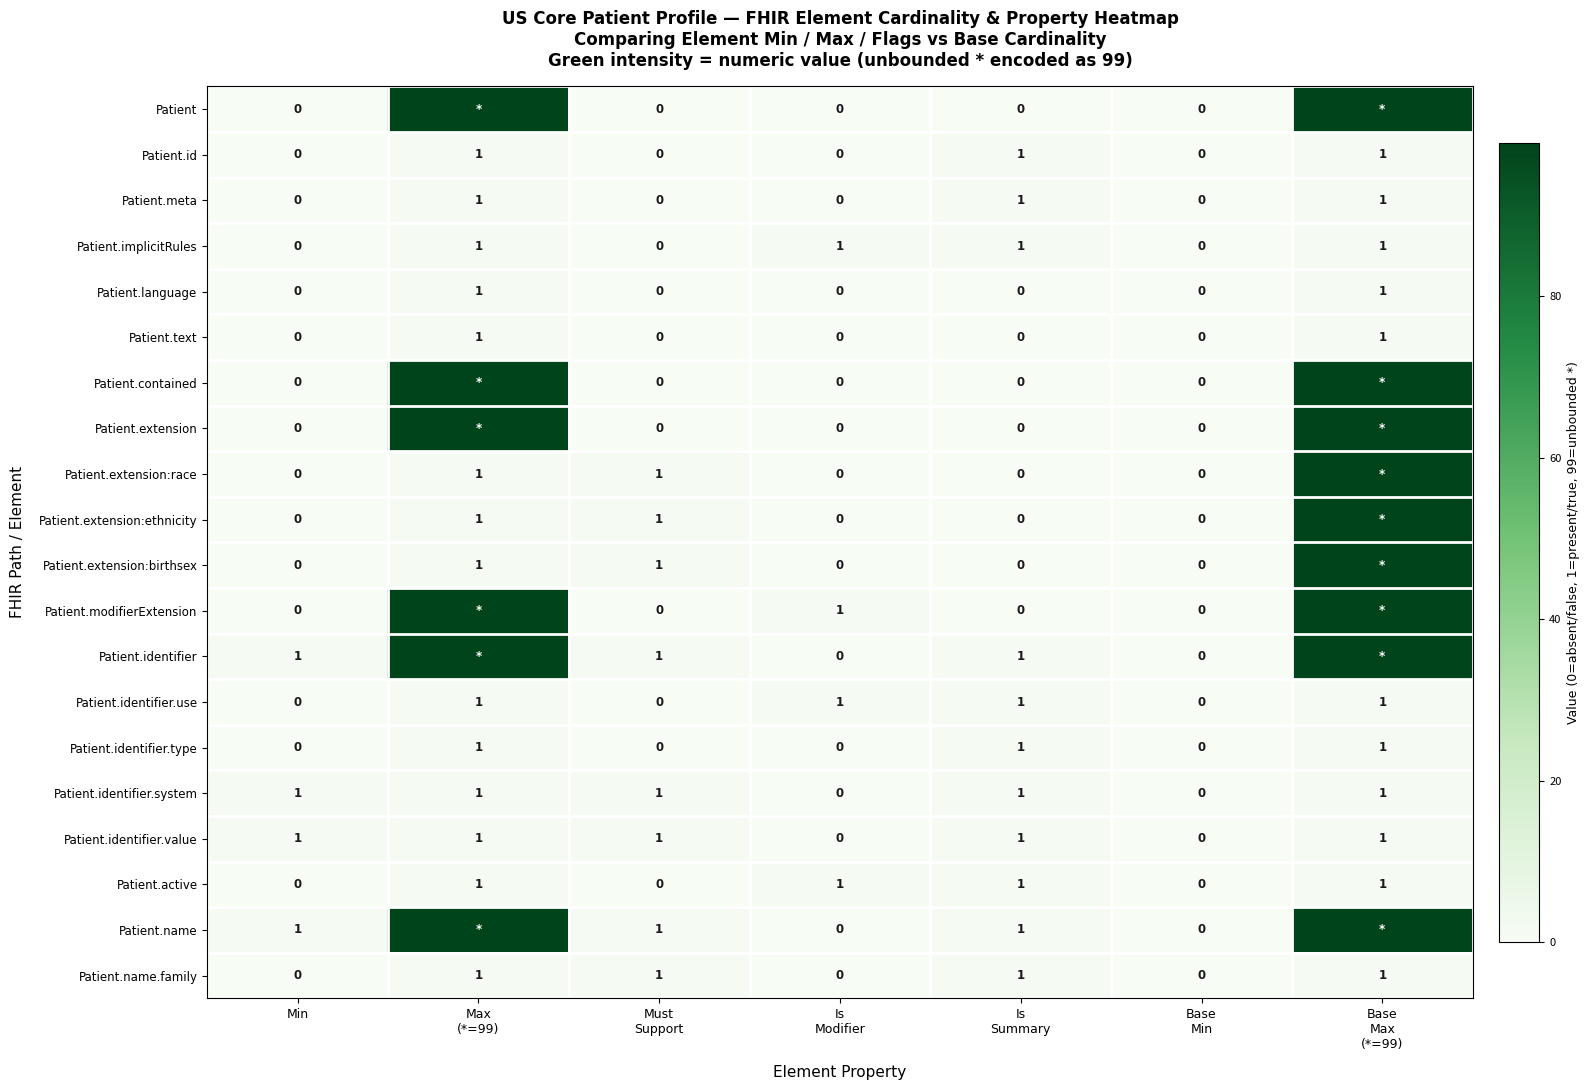

At which category is the sum across all series the highest?

Base
Max
(*=99)